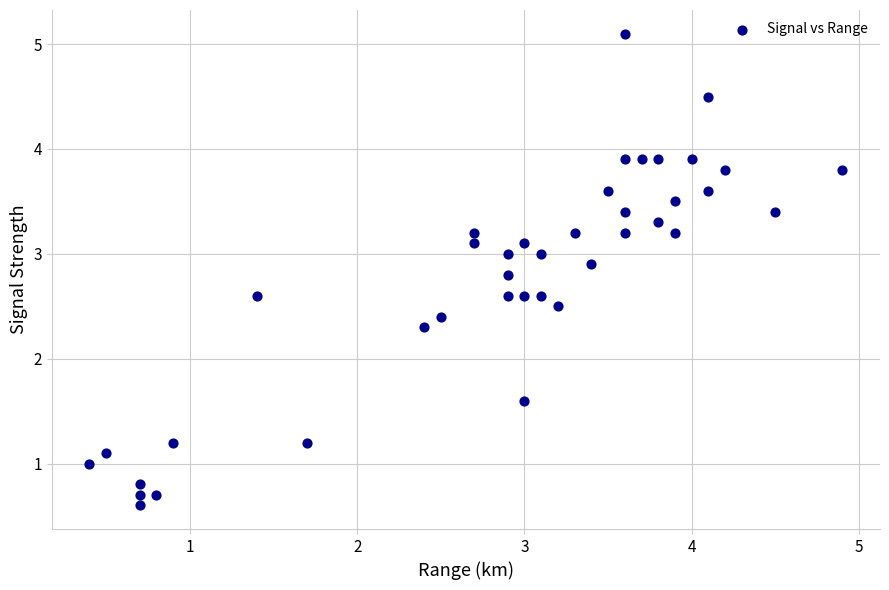

What is the range of Y values (max minus min)?

4.5